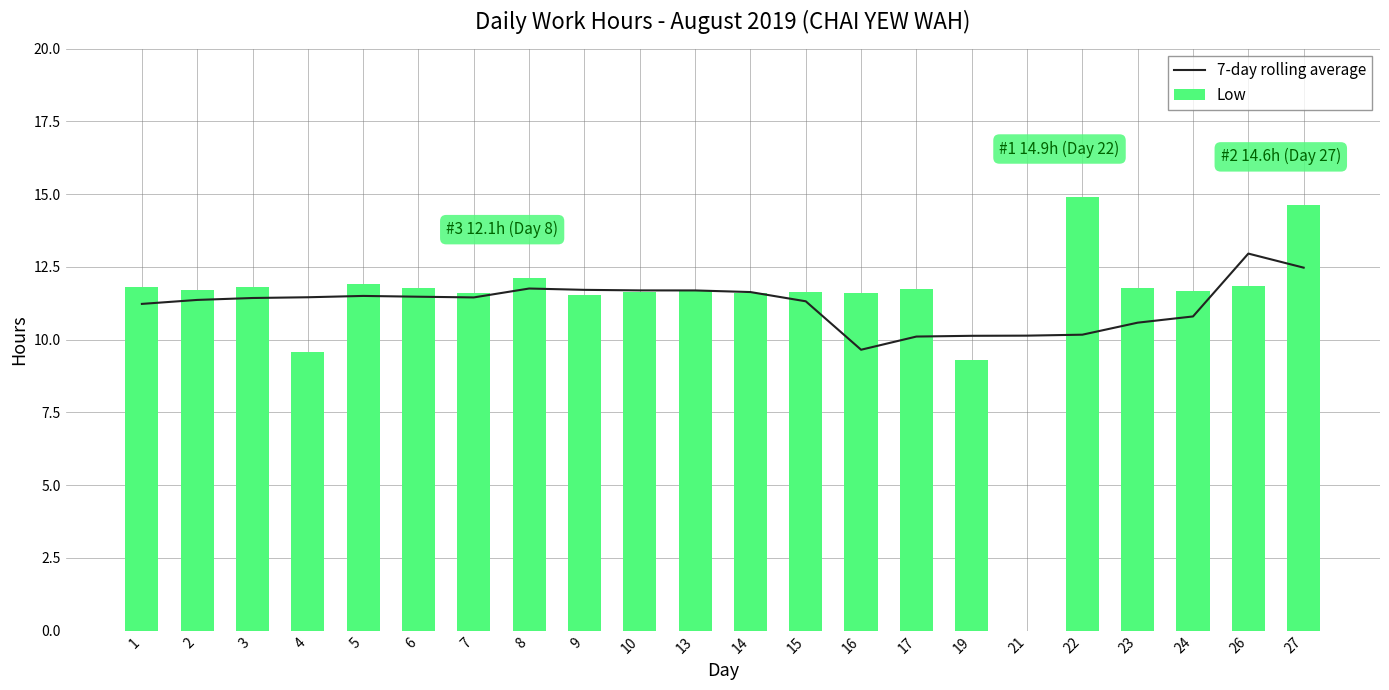

Does the chart contain any negative values?

No